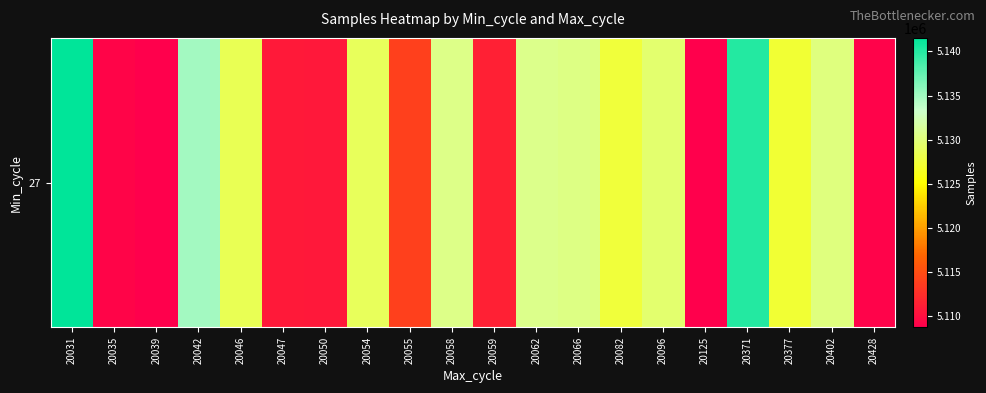

What is the difference between the second highest and second lowest values?

31382